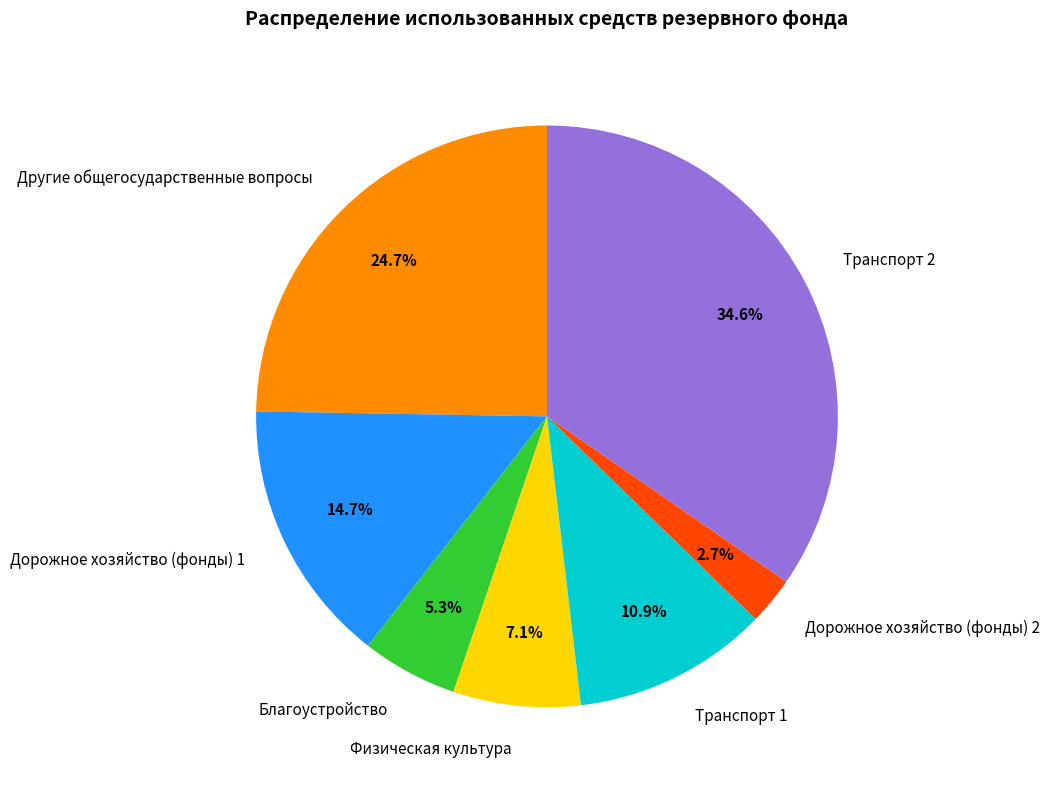

To the nearest percent, what is the difference between the Транспорт 2 and Транспорт 1 slice percentages?

24%